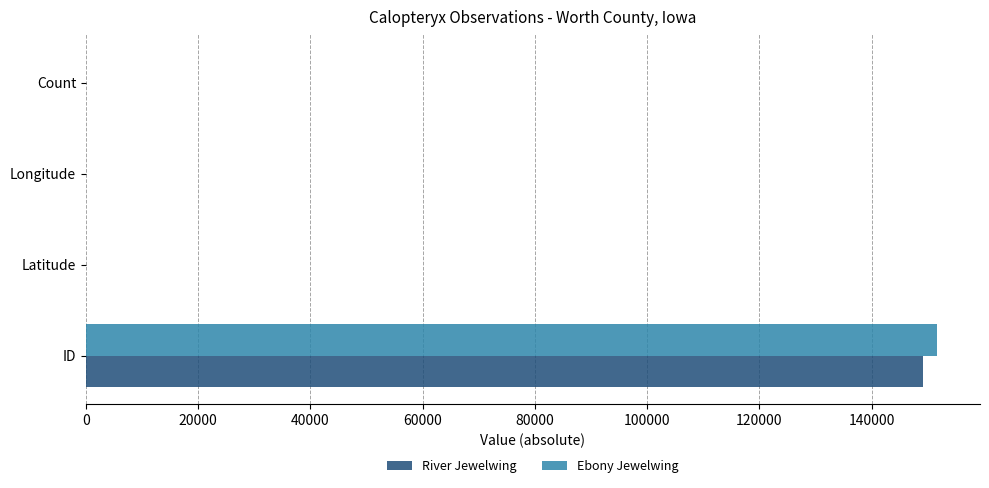

At which category is the sum across all series the highest?

ID